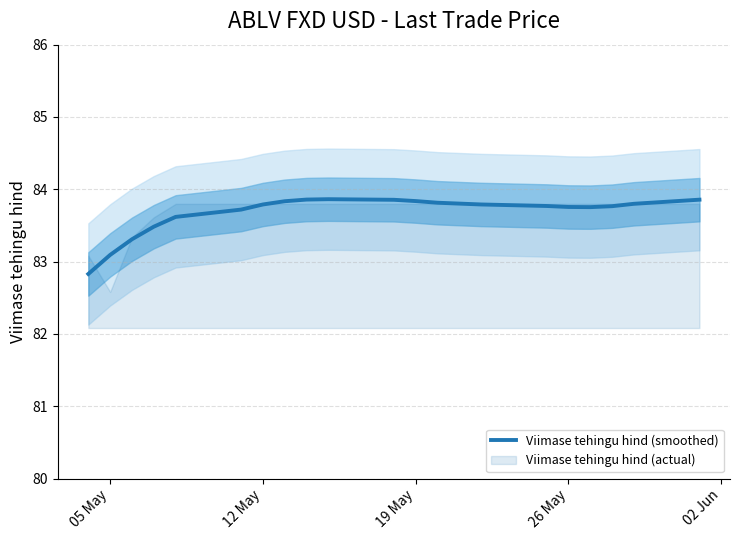

What is the lowest value of the Viimase tehingu hind (smoothed) series?

82.8